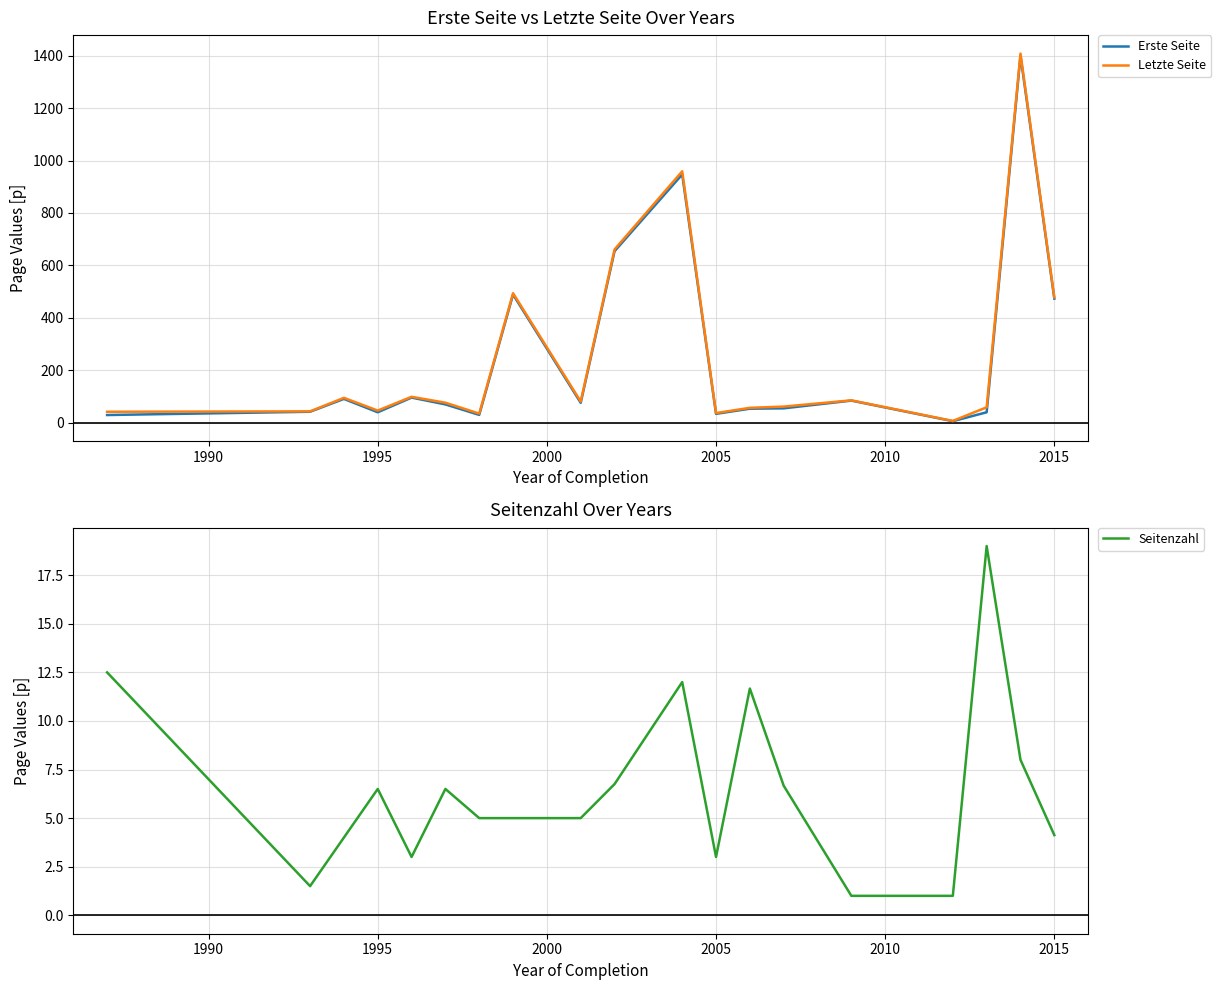

Does the chart have visible grid lines?

Yes